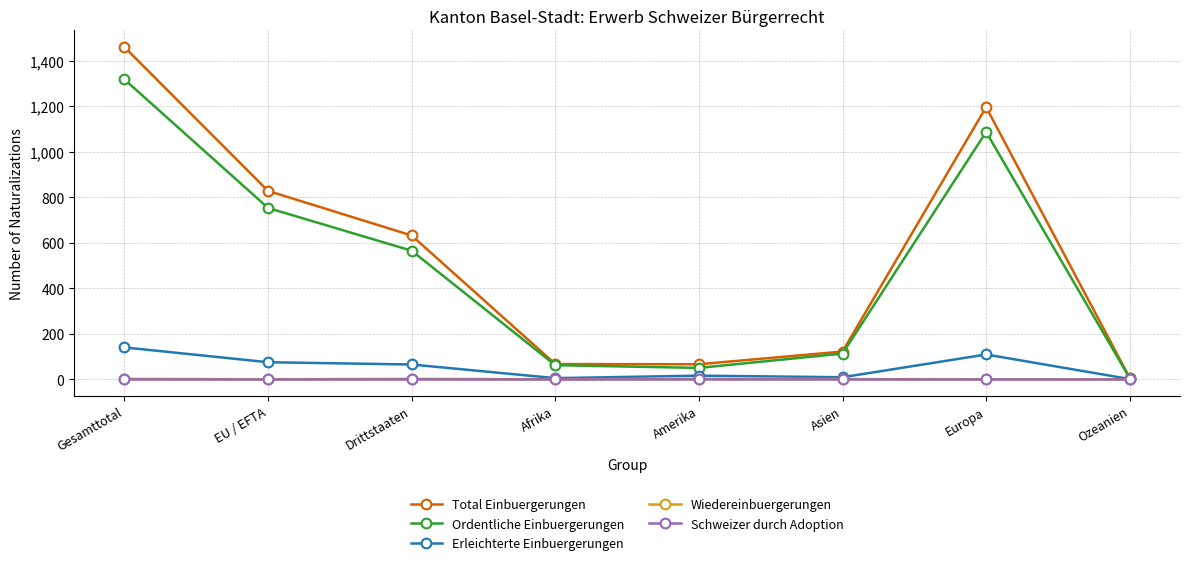

What is the difference between the highest and lowest values at Europa?

1196